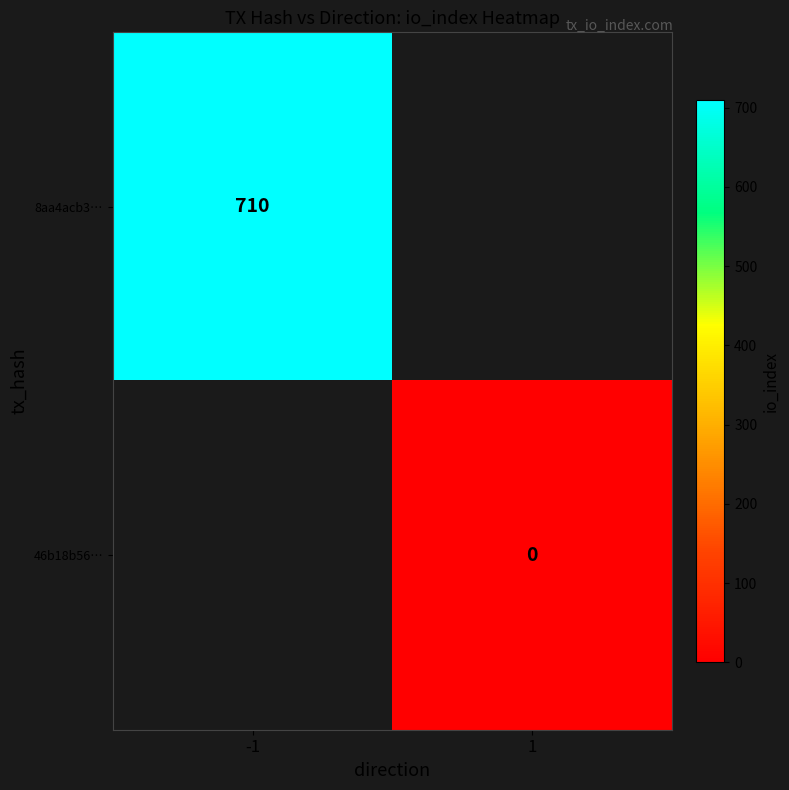

The value of 46b18b56… at 1 is 0.0. True or false?

True